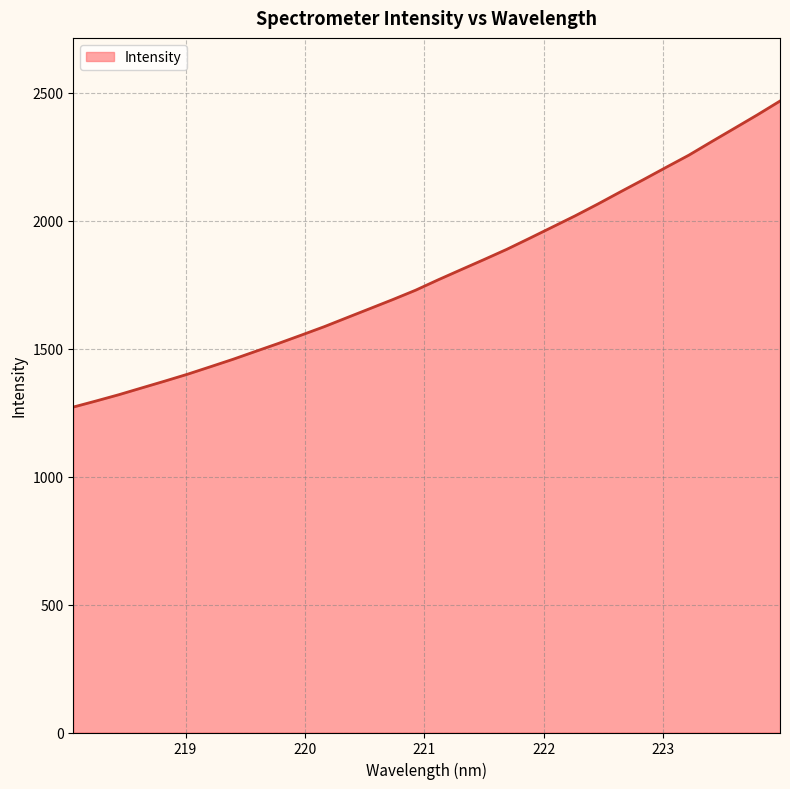

What is the maximum value shown in the chart?

2467.5